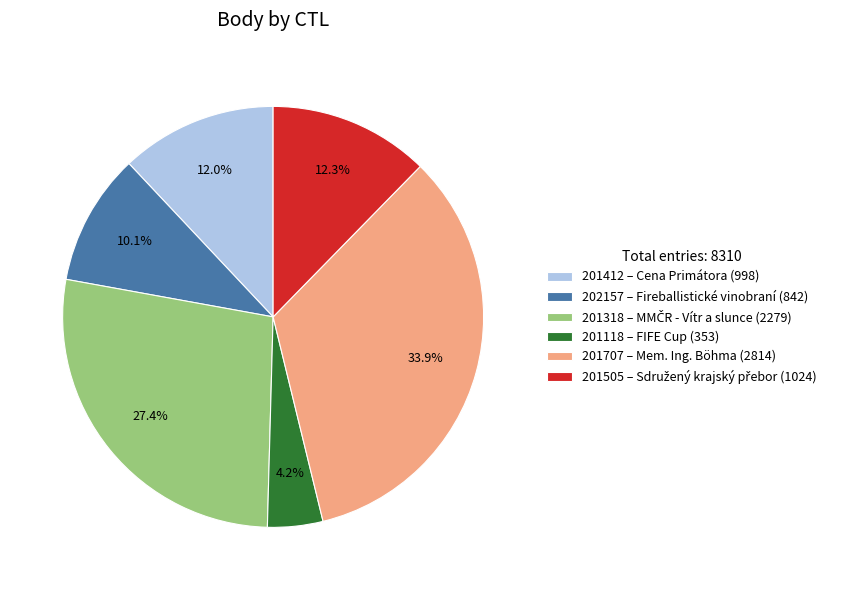

What percentage is the 201318 slice, to the nearest percent?

27%